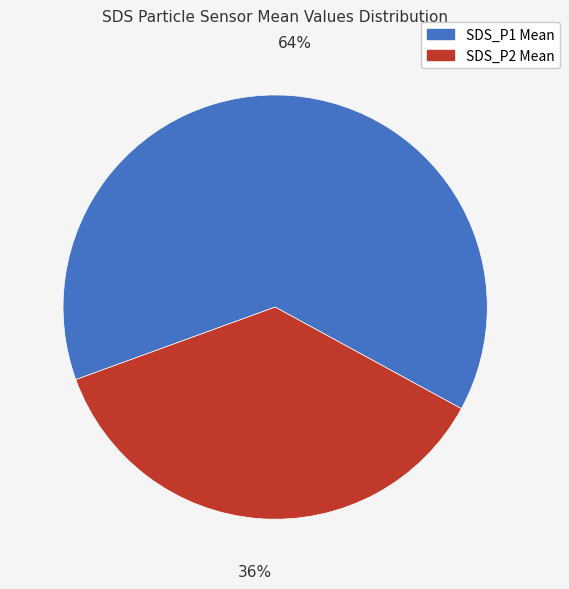

To the nearest percent, what percentage of the pie is SDS_P2 Mean?

36%